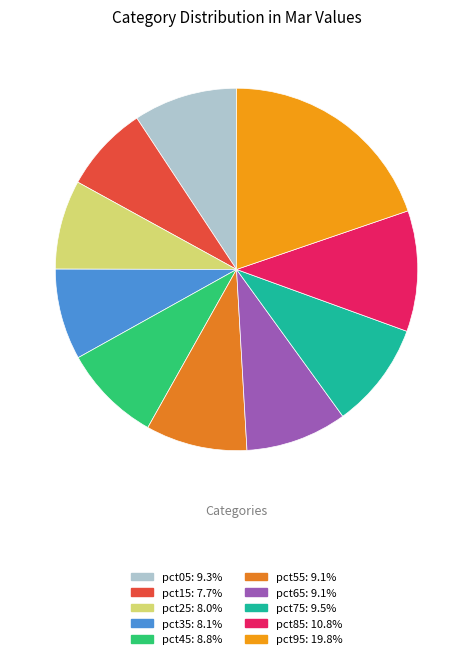

Combined, do pct05 and pct85 account for over 50%?

No